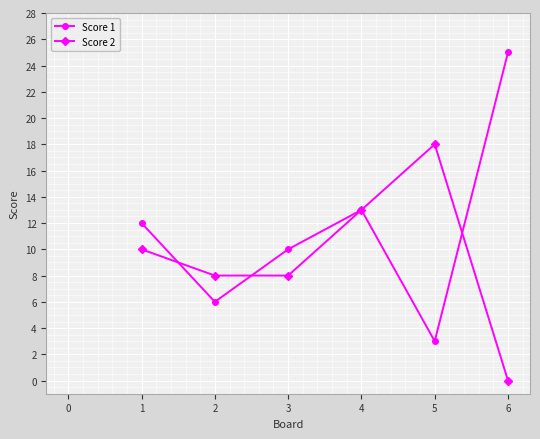

At which category is the sum across all series the highest?

4